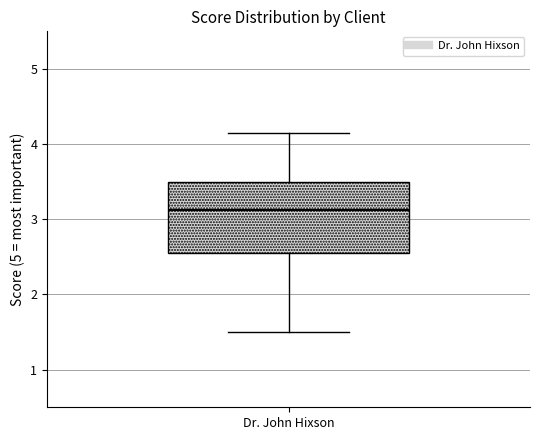

Transcribe this box plot: give where the median line is, the range the box spans, and where the two whiskers end, as read against the y-axis. The values are not printed on the chart, so give them approximately, as read against the axis.

median 3.1, box 2.6 to 3.5, whiskers 1.5 to 4.2